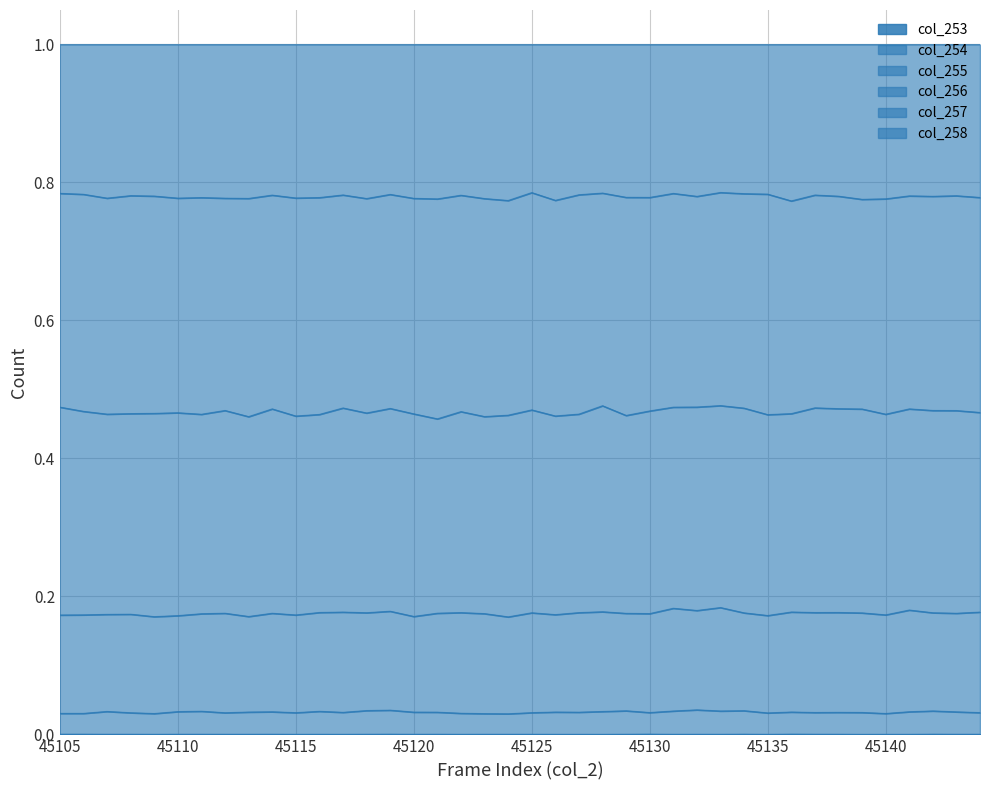

Is the value of col_254 at 45124 greater than the value of col_253 at 45114?

Yes